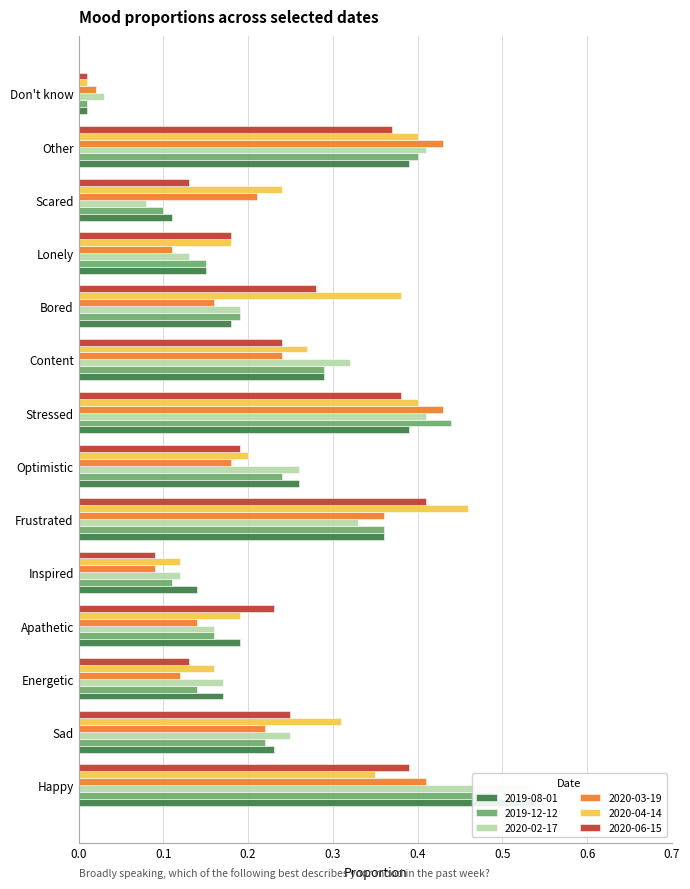

What is the label of the 3rd bar from the left?

Energetic